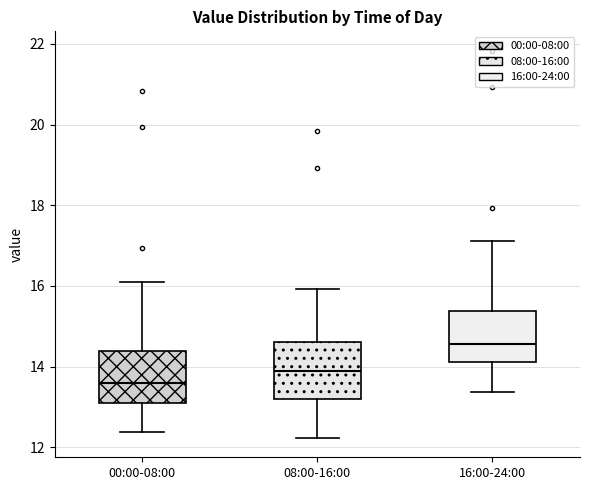

Reading left to right, read every box against the y-axis: the position of its median line, the range the box covers, and the ends of its whiskers. The values are not printed on the chart, so give them approximately, as read against the axis.

00:00-08:00: median 13.6, box 13.2 to 14.4, whiskers 12.4 to 16.2
08:00-16:00: median 14.0, box 13.2 to 14.6, whiskers 12.2 to 16.0
16:00-24:00: median 14.6, box 14.2 to 15.4, whiskers 13.4 to 17.2